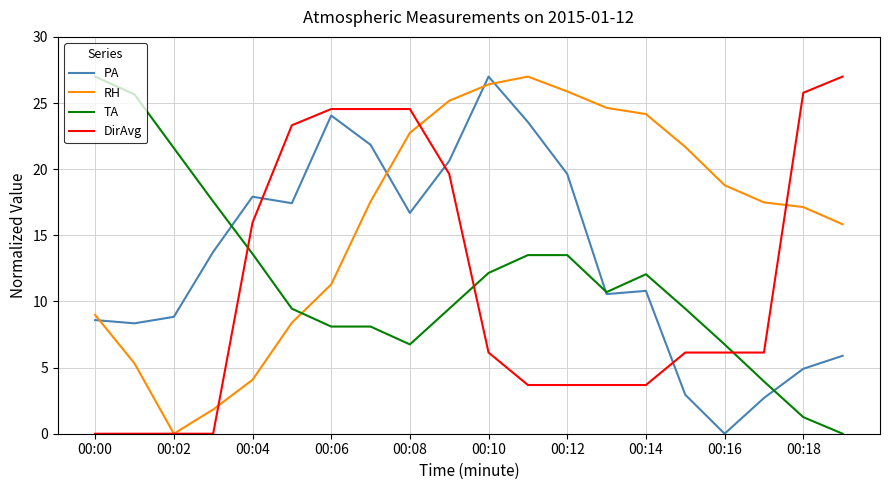

After their last crossing, which series has the higher values: PA or DirAvg?

DirAvg